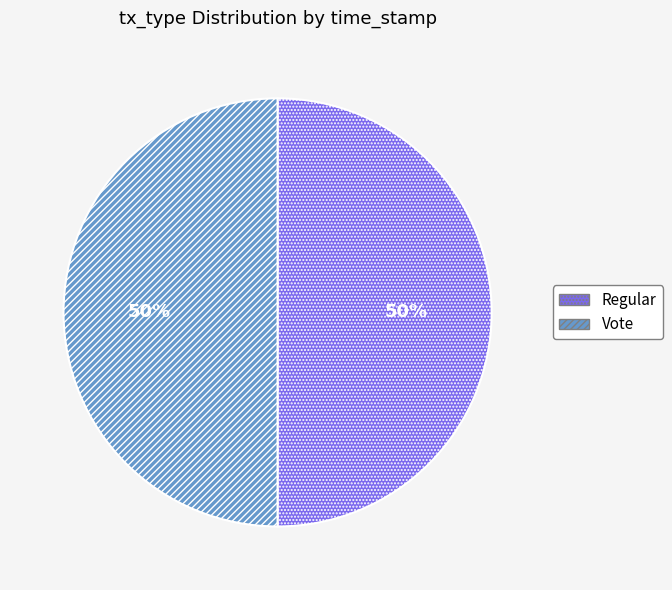

How many segments does this pie chart have?

2